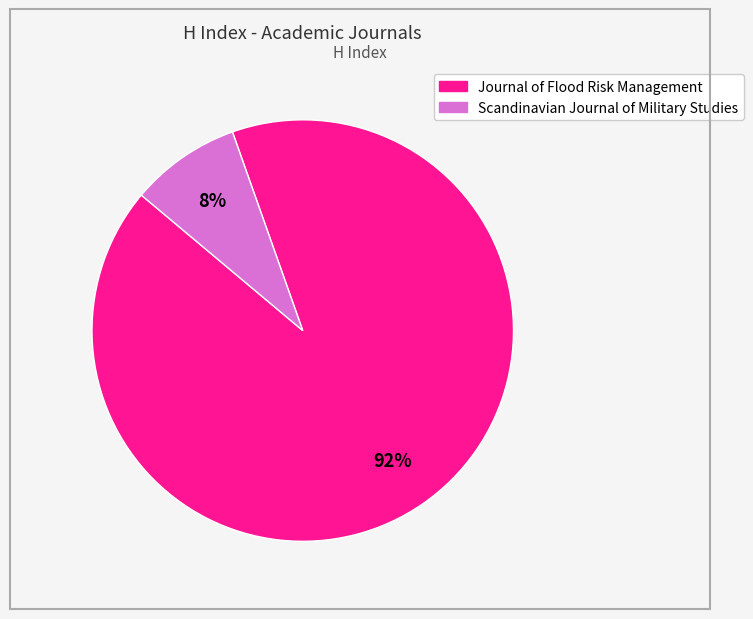

Which has a higher value, Scandinavian Journal of Military Studies or Journal of Flood Risk Management?

Journal of Flood Risk Management